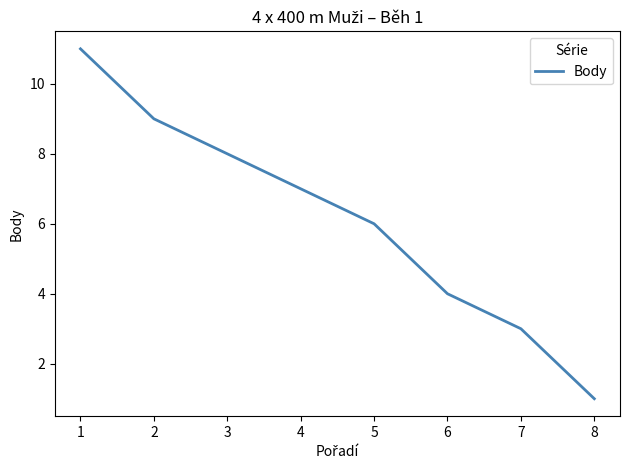

Between 1 and 5, which is larger?

1